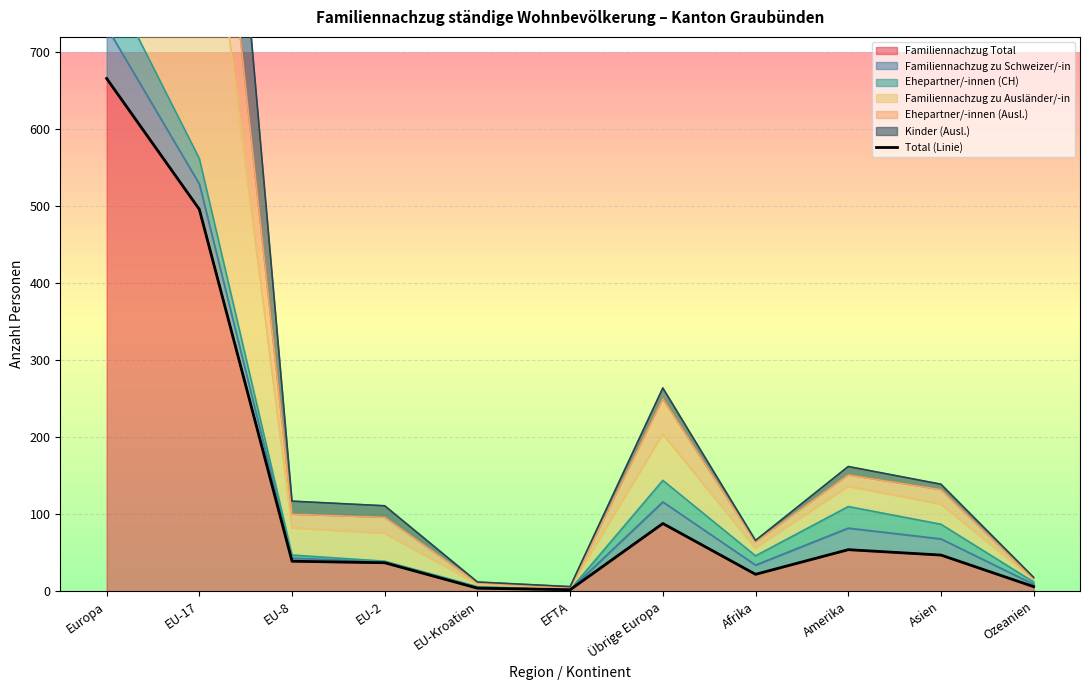

What is the difference between the second highest and second lowest values?

492